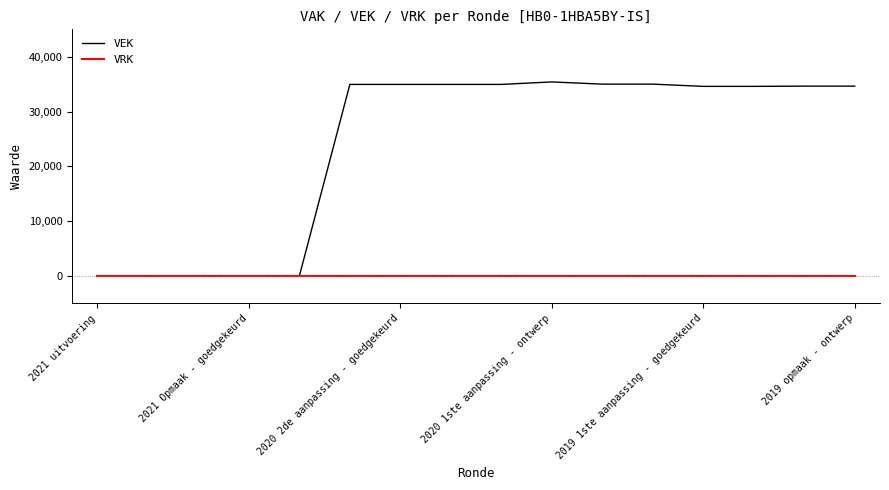

What is the highest value of the VEK series?

35406